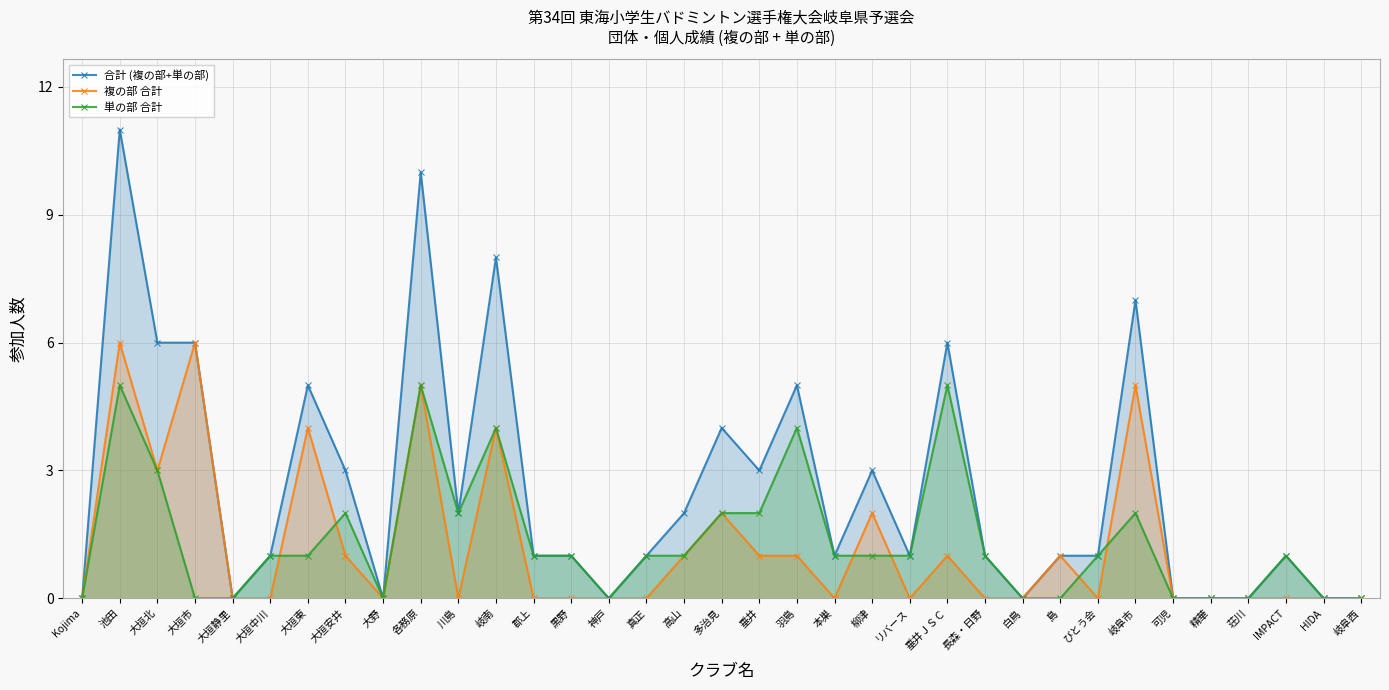

What is the difference between the highest and lowest values at 真正?

1